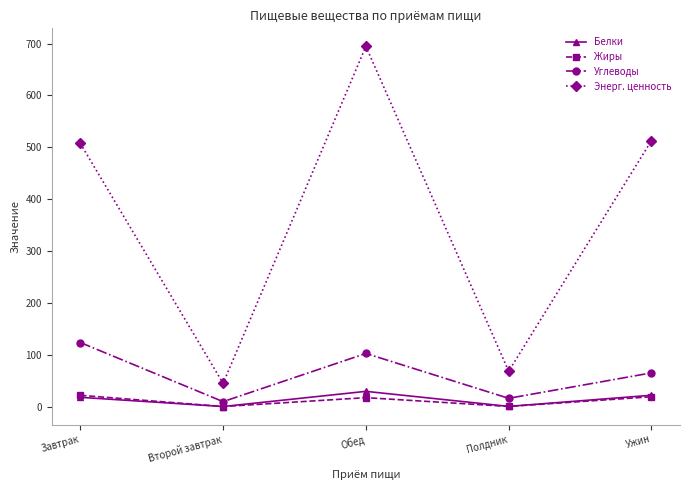

What is the value of the Углеводы point at the 2nd from the left?

9.8